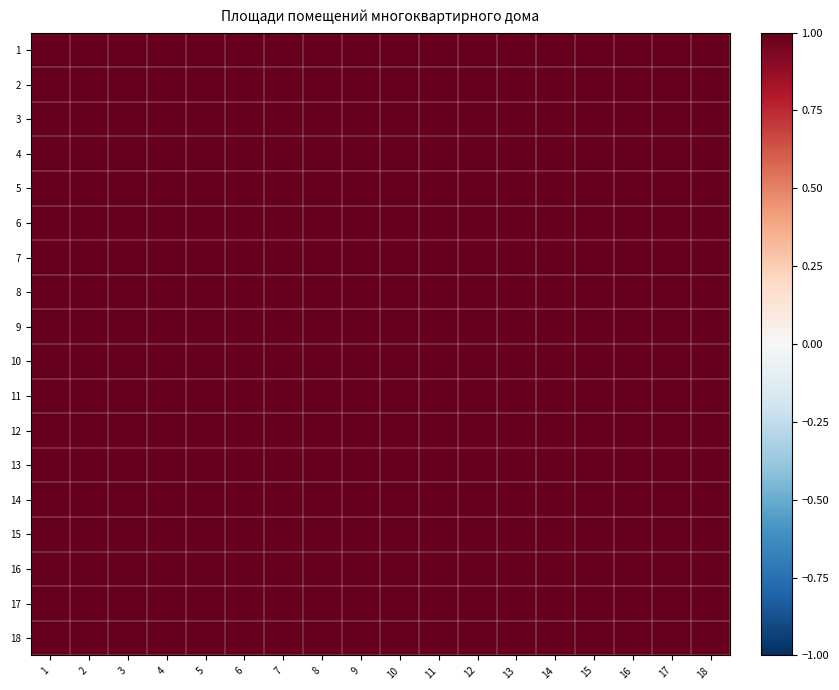

At which category is the sum across all series the highest?

12